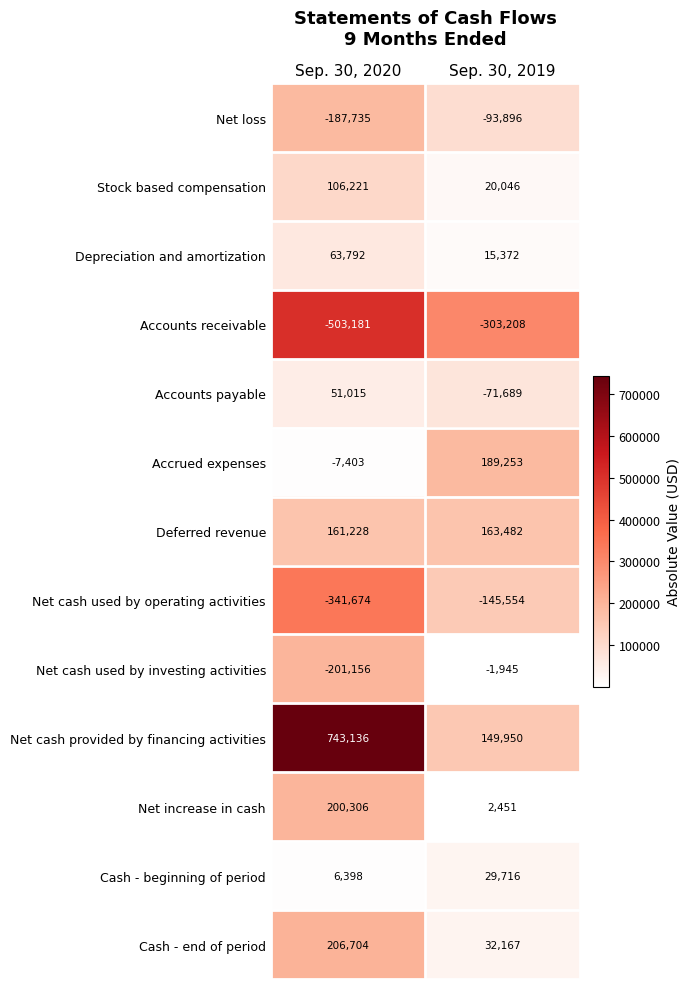

What is the minimum value for Accrued expenses?

-7403